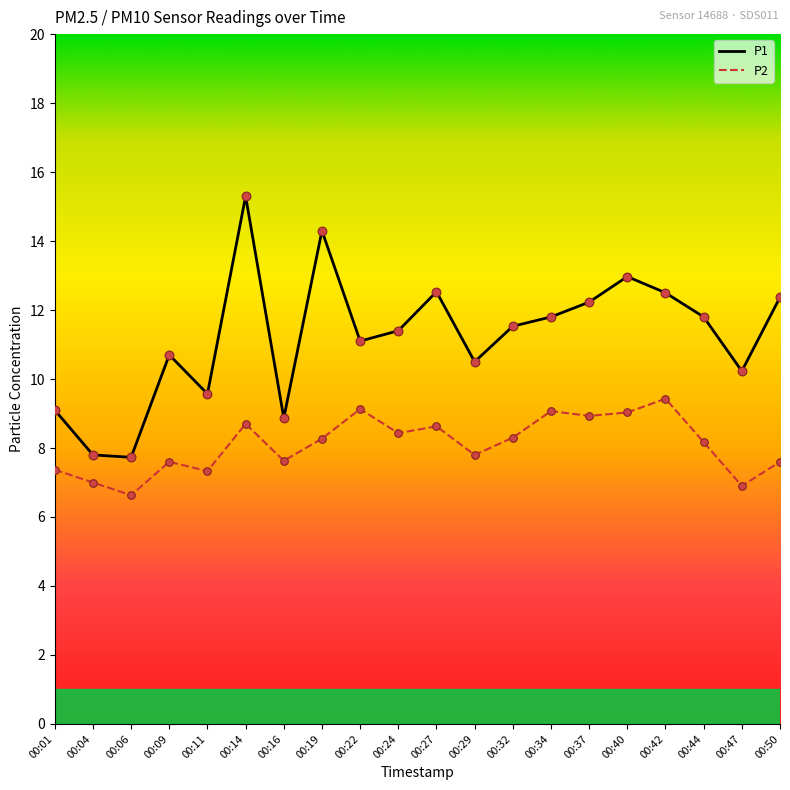

What is the difference between the highest and lowest values at 00:19?

6.0